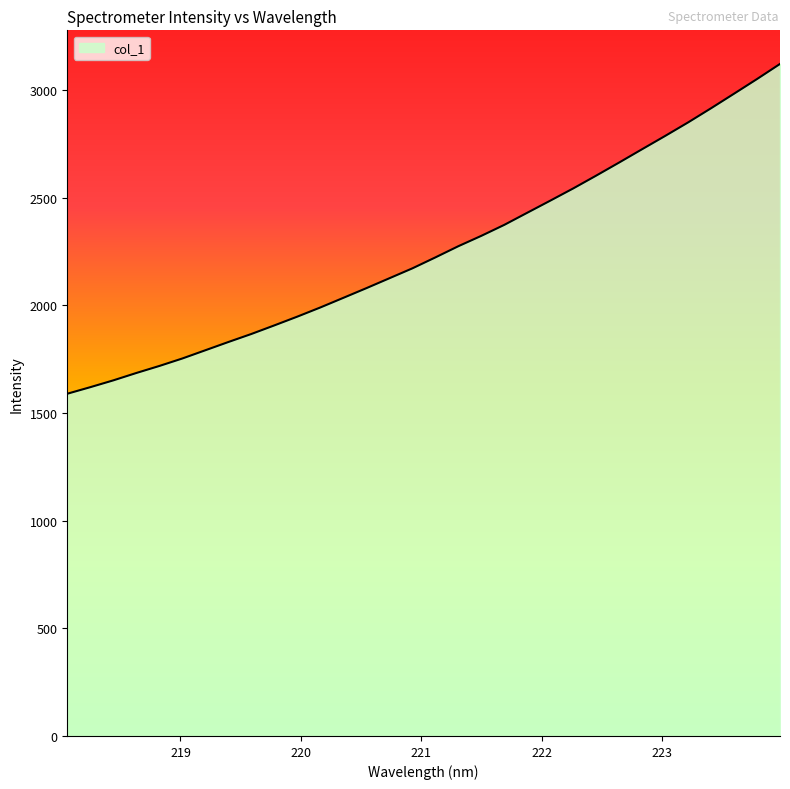

How many lines are shown in the chart?

1